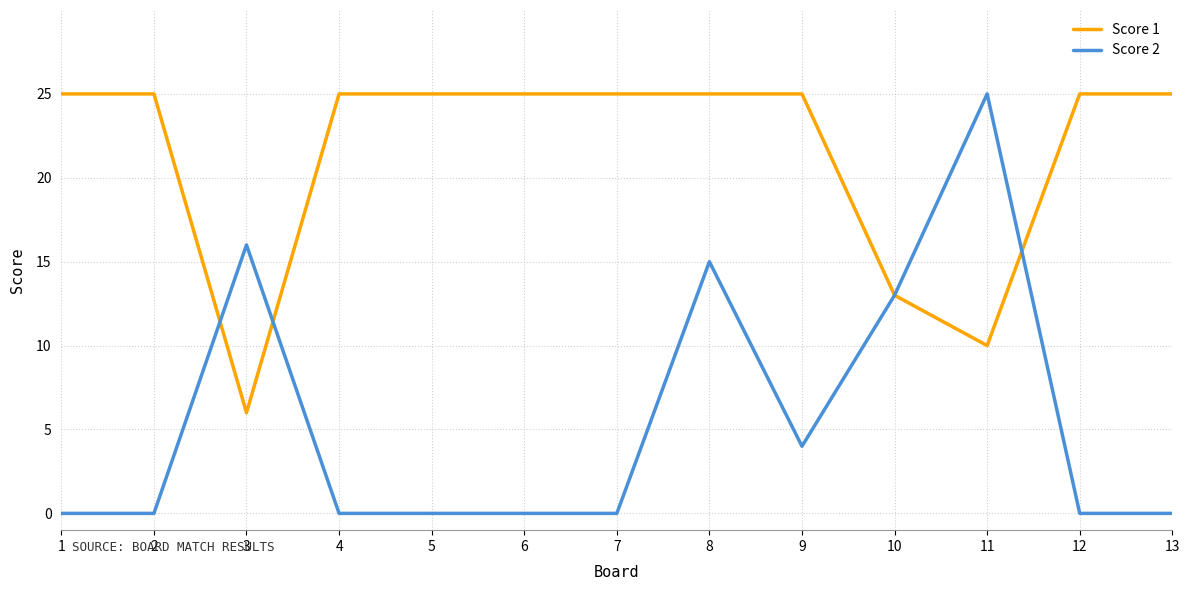

What is the difference between the Score 2 values at 8 and 5?

15